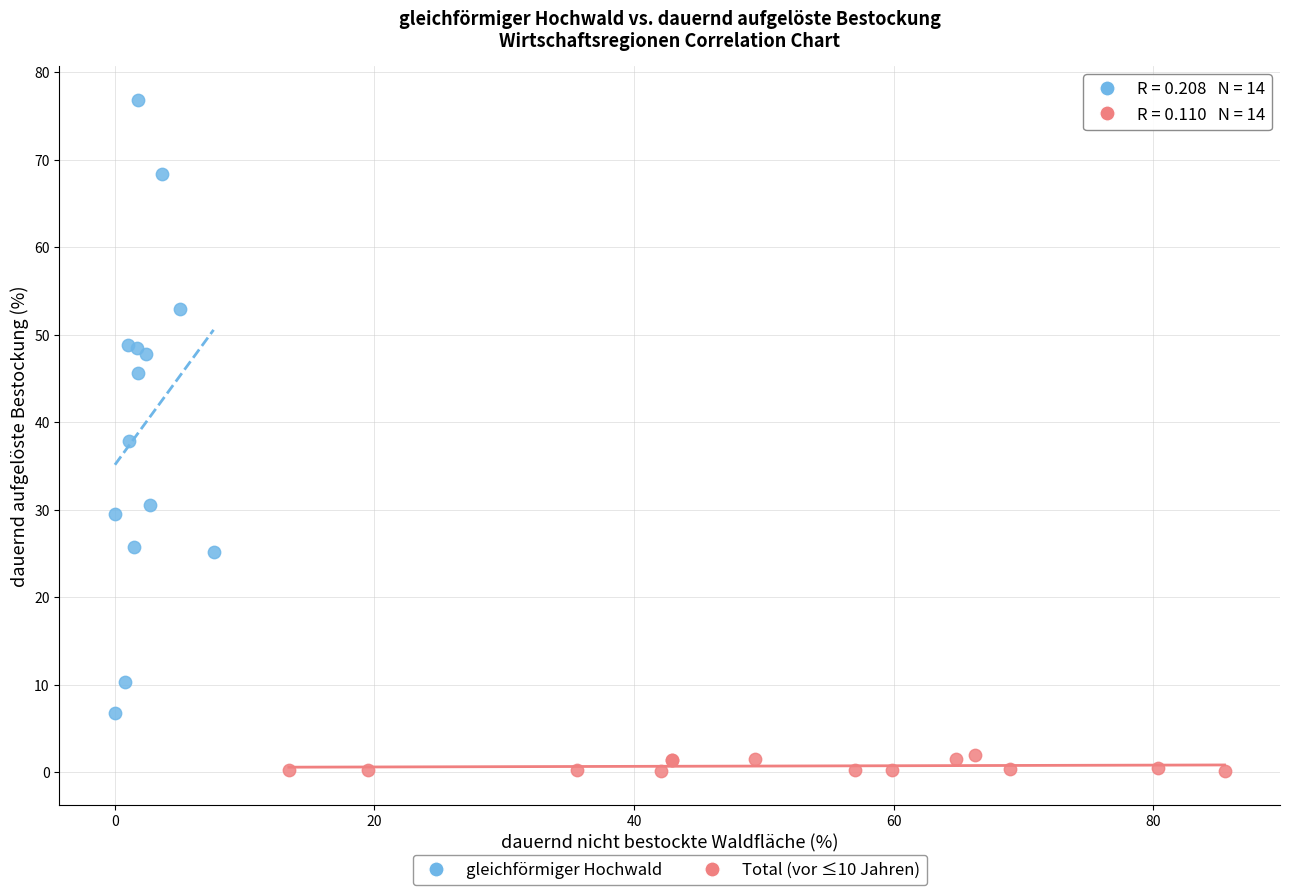

Which series has the largest Y range (max minus min)?

gleichförmiger Hochwald